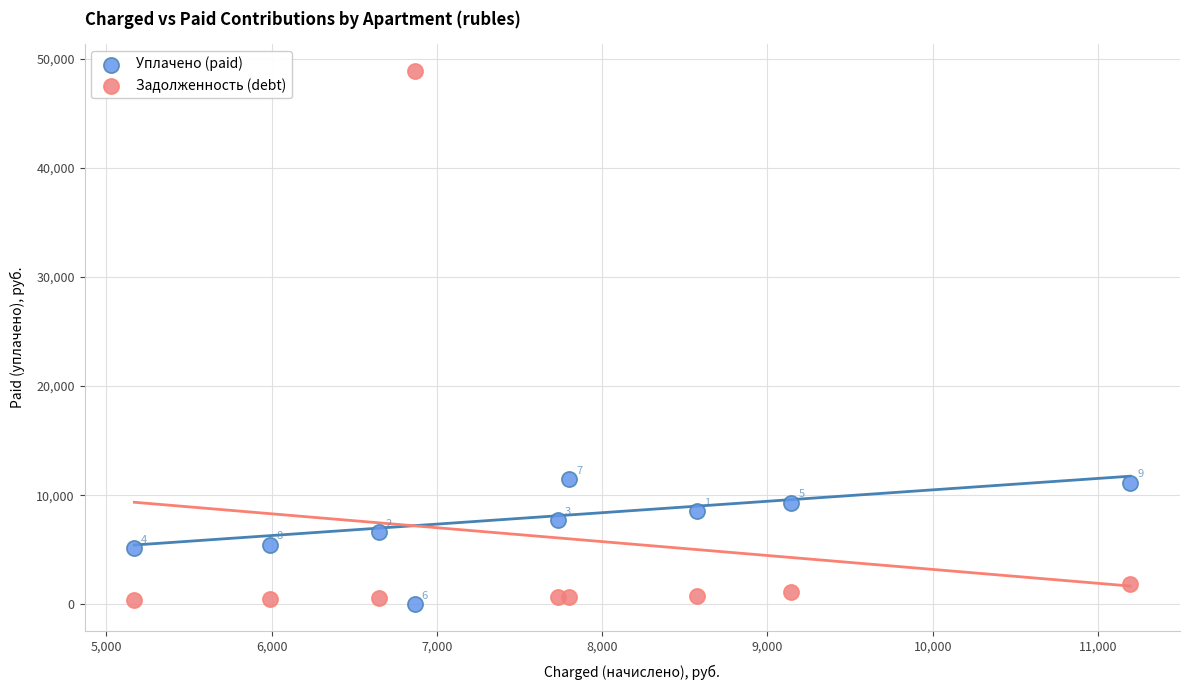

What are all the series names shown in the legend?

Уплачено (paid), Задолженность (debt)